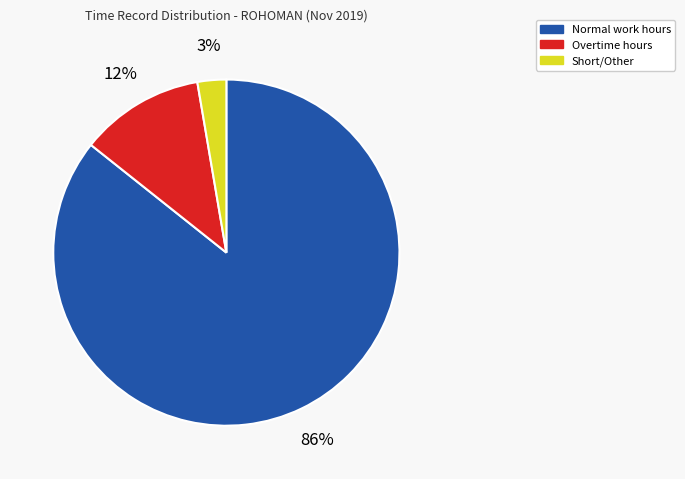

Which has a higher value, Normal work hours or Overtime hours?

Normal work hours